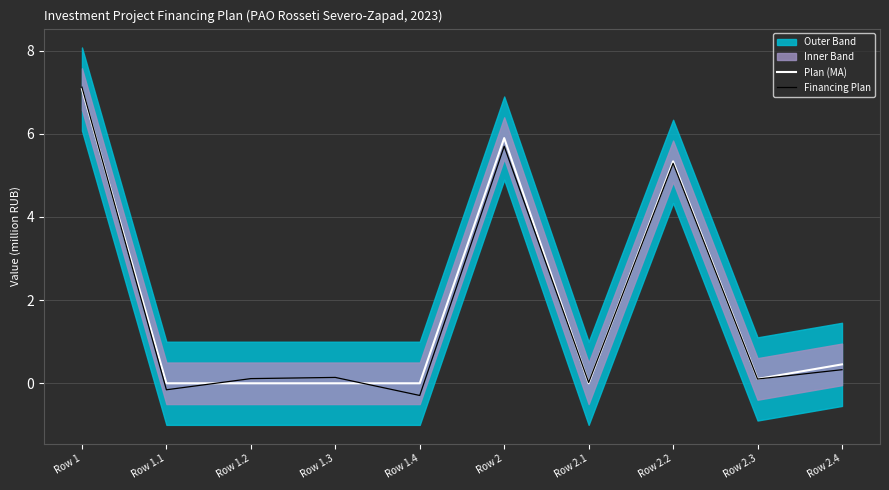

True or false: Plan (MA) has a value of 0.0 at Row 2.1.

True